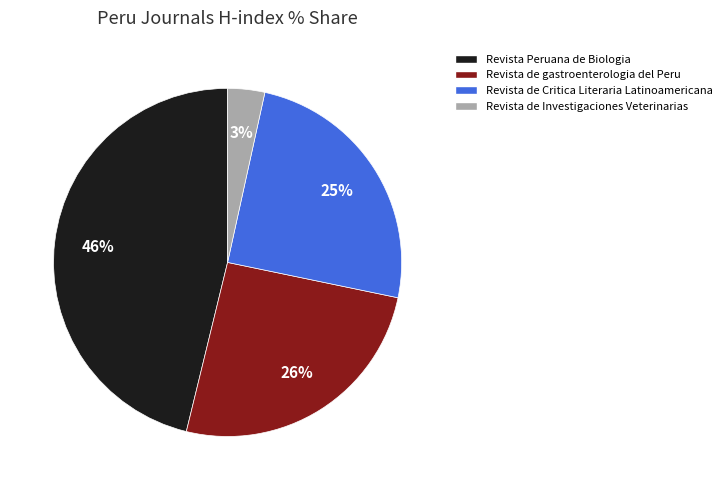

Do Revista de Critica Literaria Latinoamericana and Revista de gastroenterologia del Peru together represent more than half of the pie?

Yes